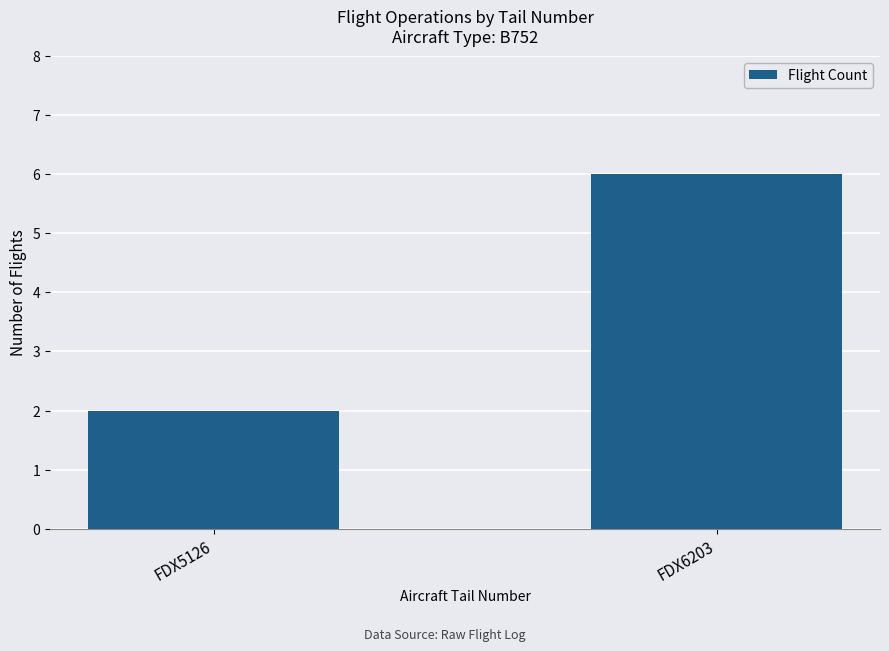

How many series are shown in this chart?

1